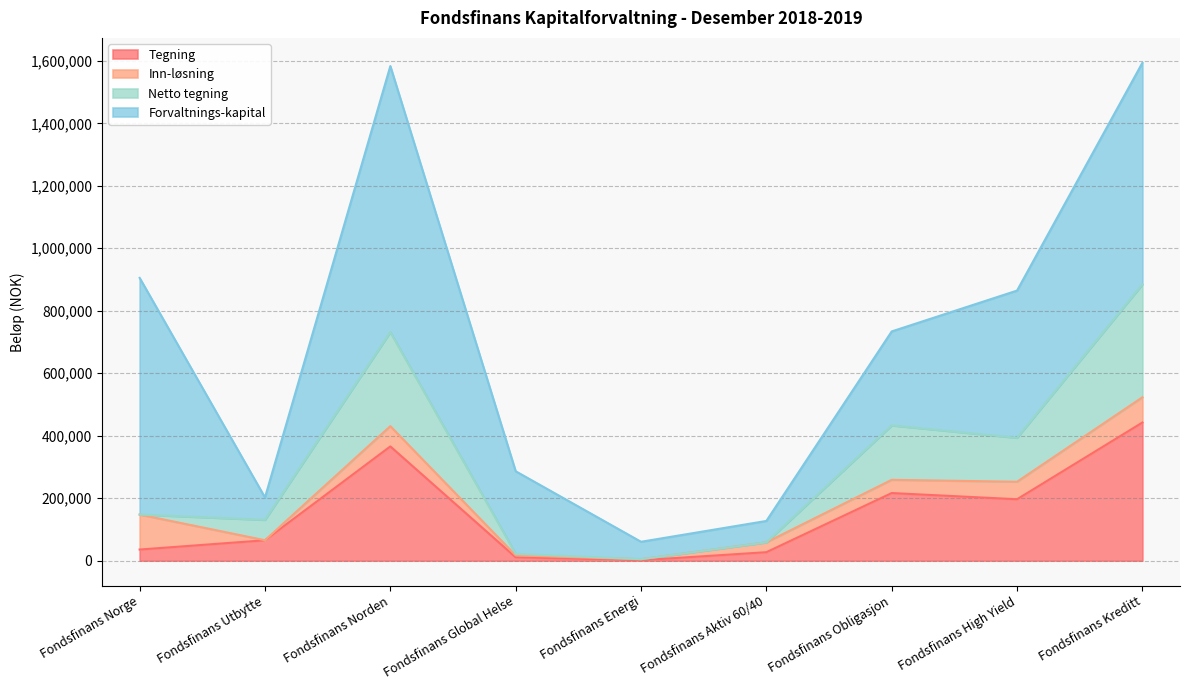

At how many categories does at least one series exceed 297188?

5